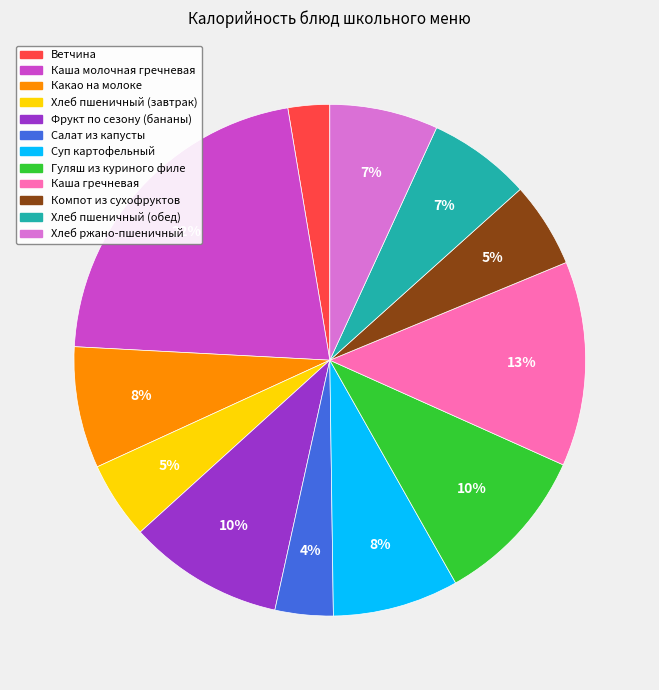

Is there any slice that represents more than half of the pie?

No